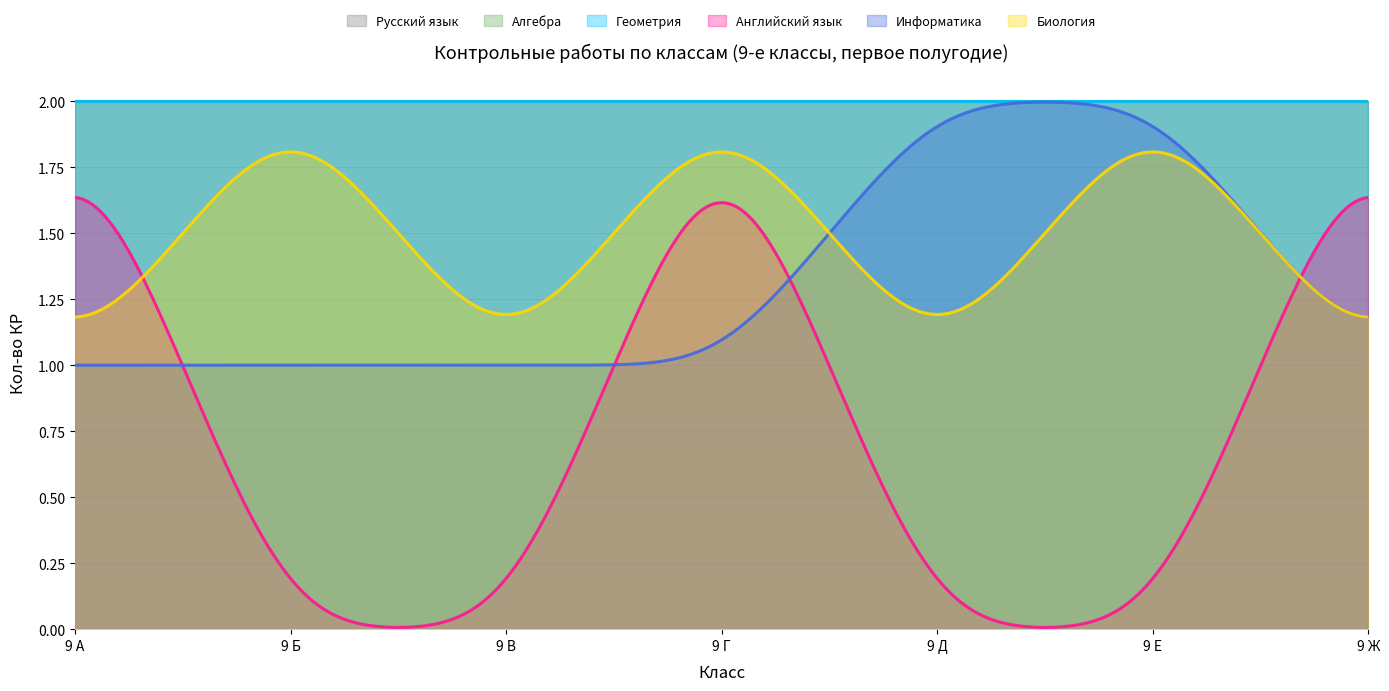

At which category is the sum across all series the highest?

9 Г